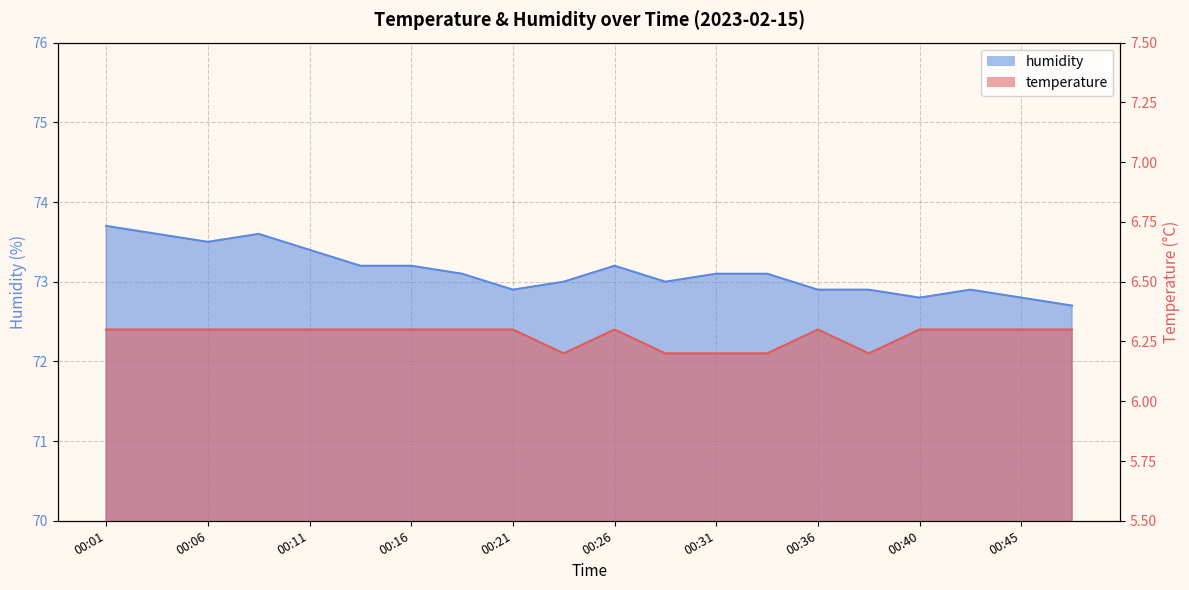

How many lines are shown in the chart?

2